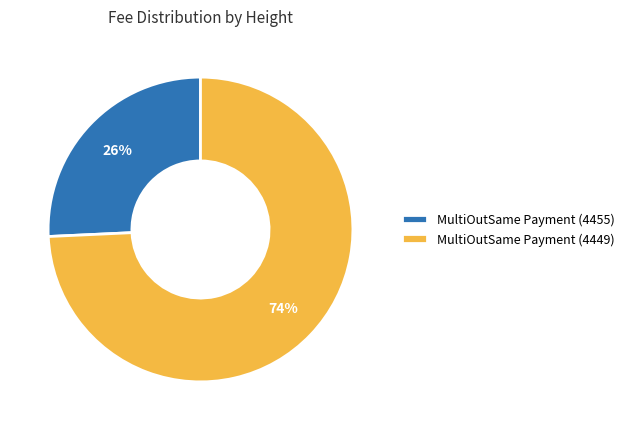

Is it true that MultiOutSame Payment (4449) is 74% of the pie?

True